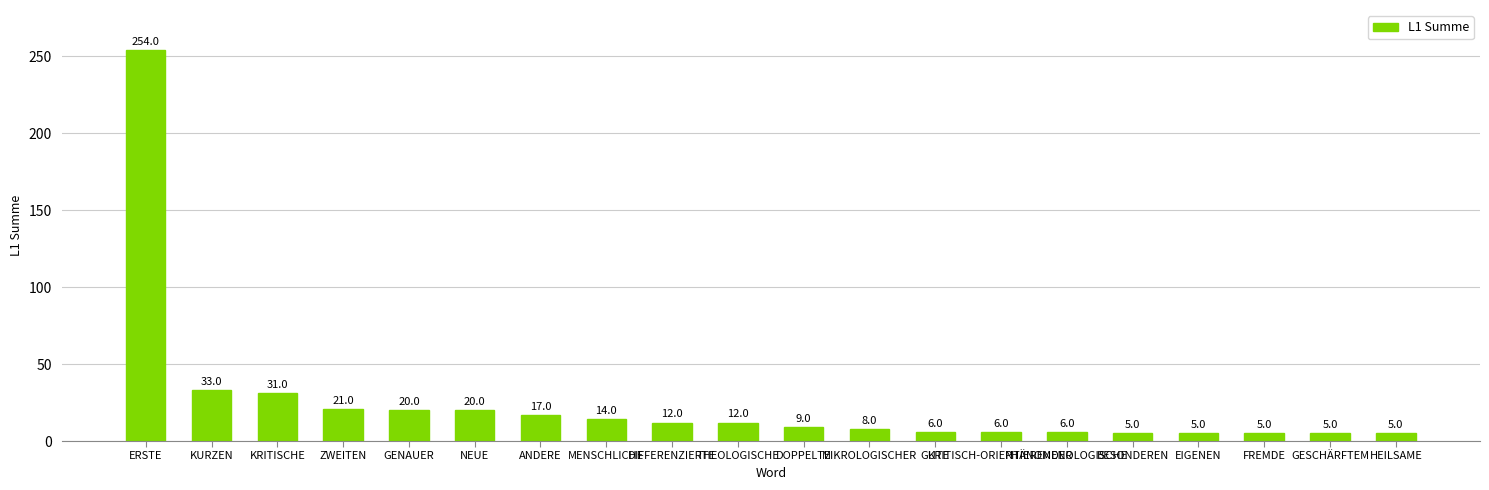

At which label does the data first exceed 12?

ERSTE